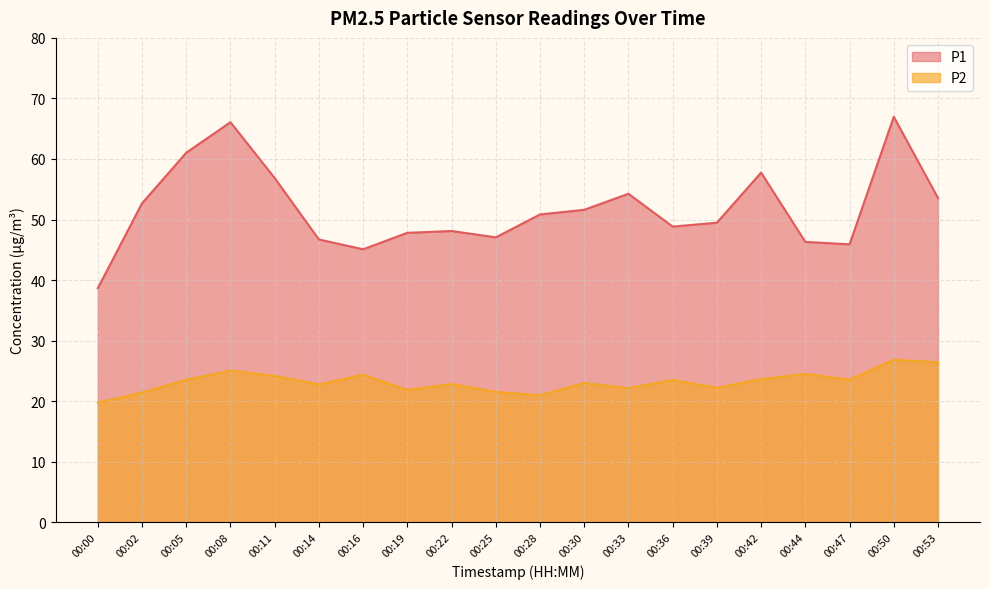

True or false: P1 has a value of 30.2 at 00:25.

False